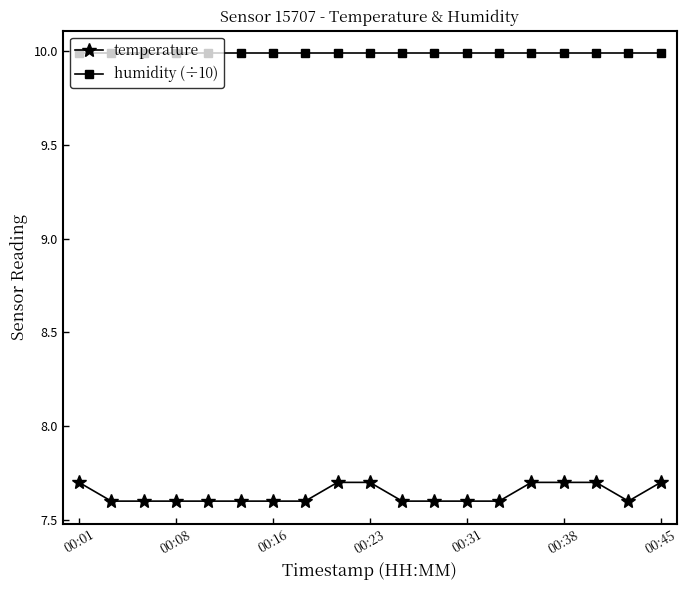

What is the value of the temperature point at the 3rd from the left?

7.6